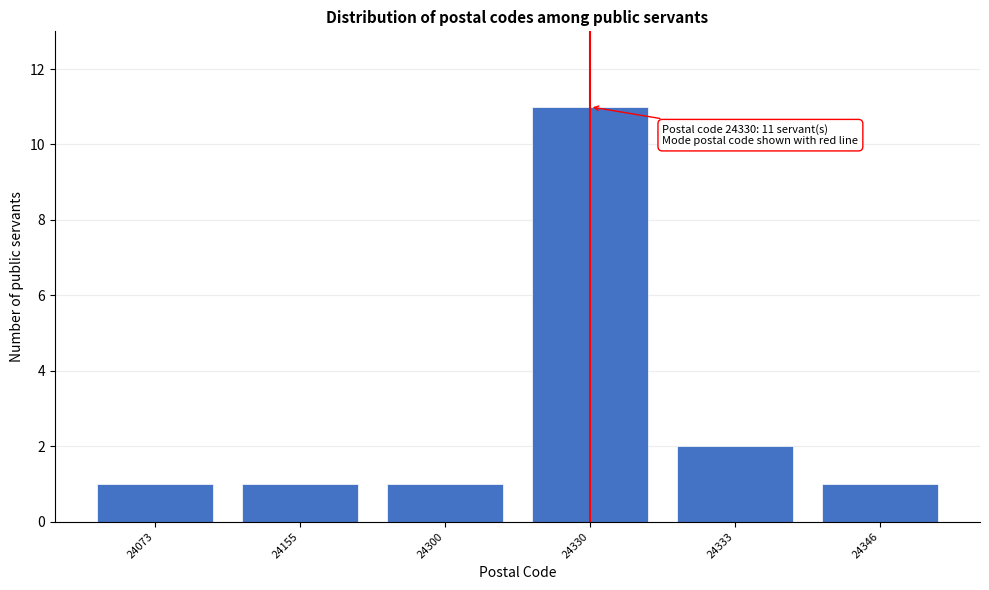

Reading left to right, extract all data points from this chart.

1	1	1	11	2	1